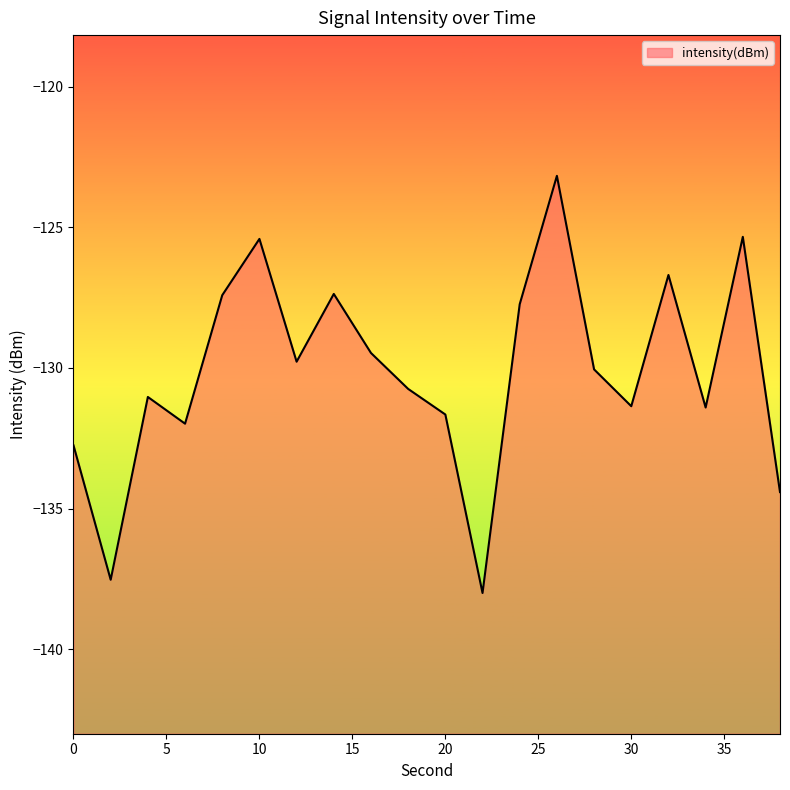

Read the value at 26.

-123.2